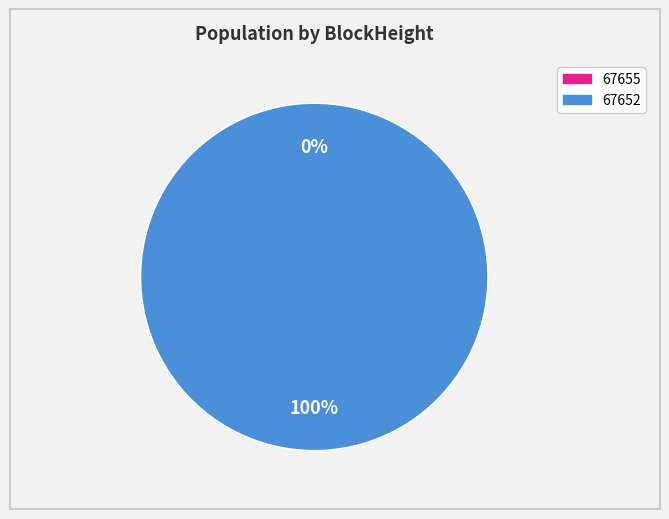

Which has a higher value, 67655 or 67652?

67652